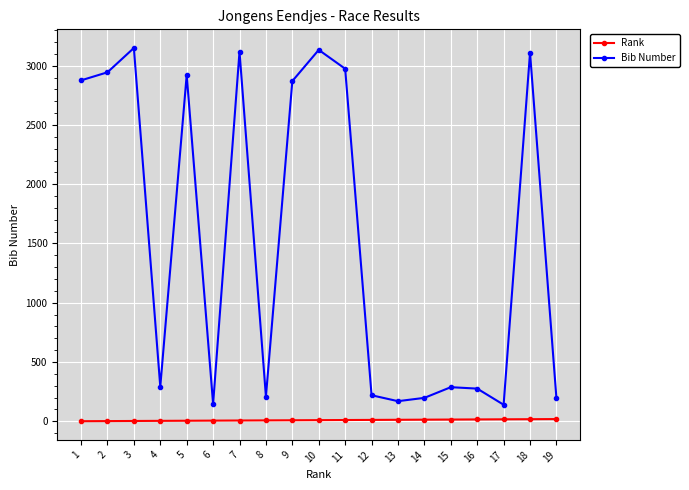

Which series has the widest spread of values?

Bib Number